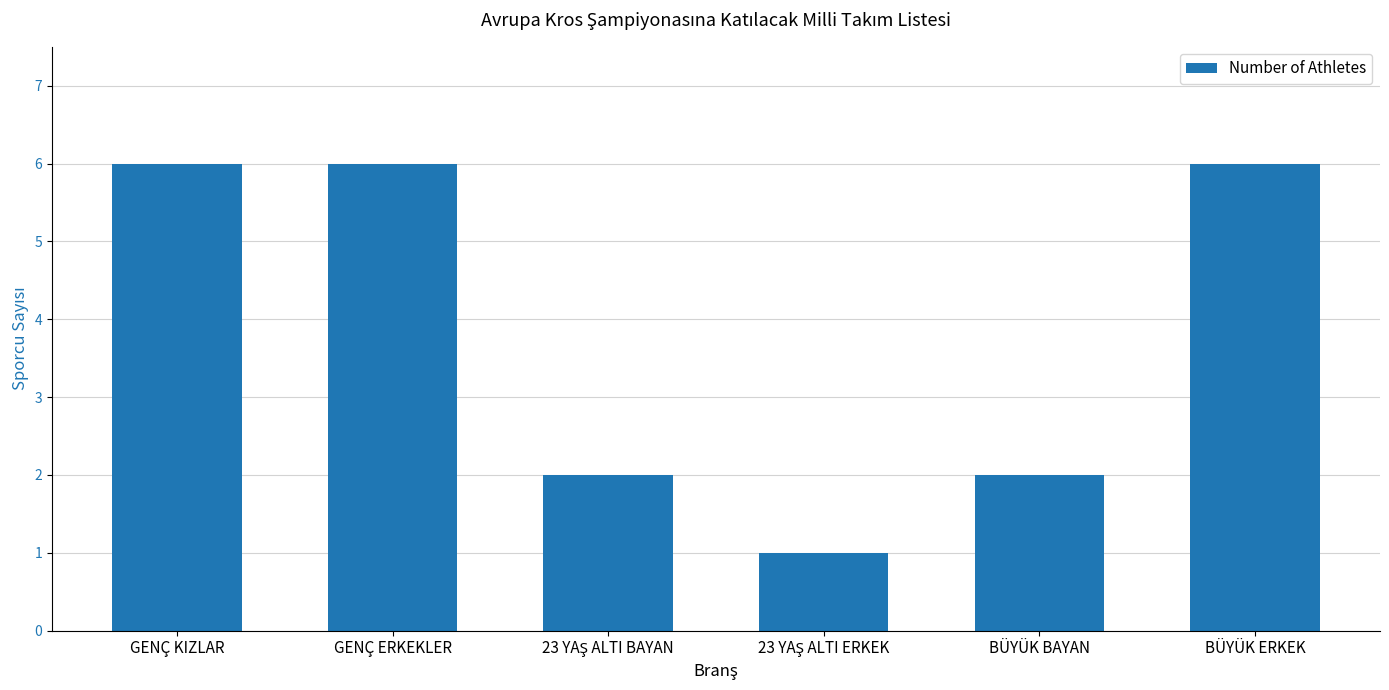

What is the label of the 6th bar from the right?

GENÇ KIZLAR